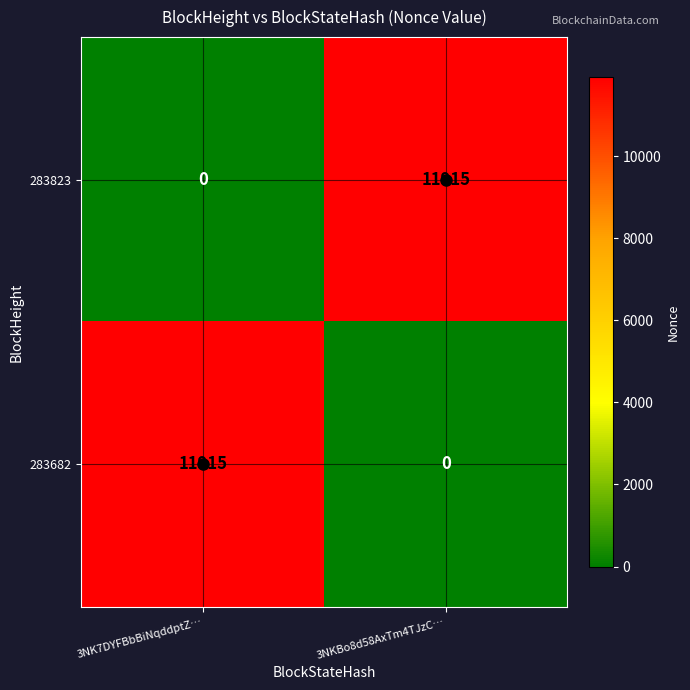

How many series are shown in this chart?

2